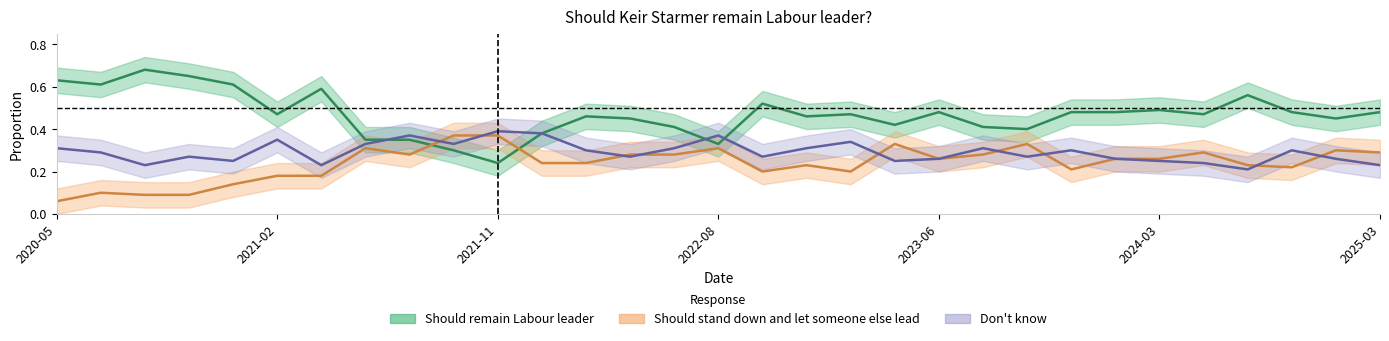

What is the sum of the Should stand down values at 2025-03-17 and 2023-10-09?

0.6